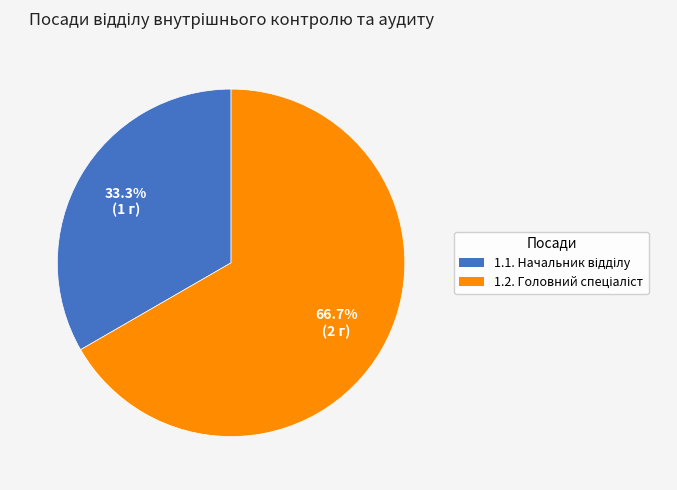

Count the number of slices in the pie.

2